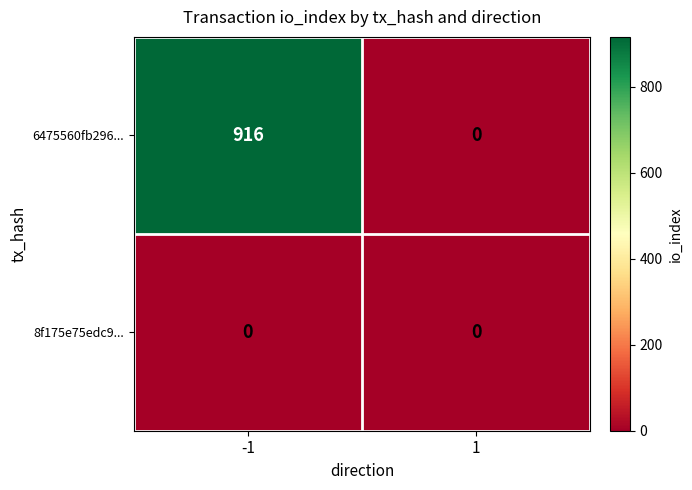

What is the difference between the 6475560fb296... values at 1 and -1?

916